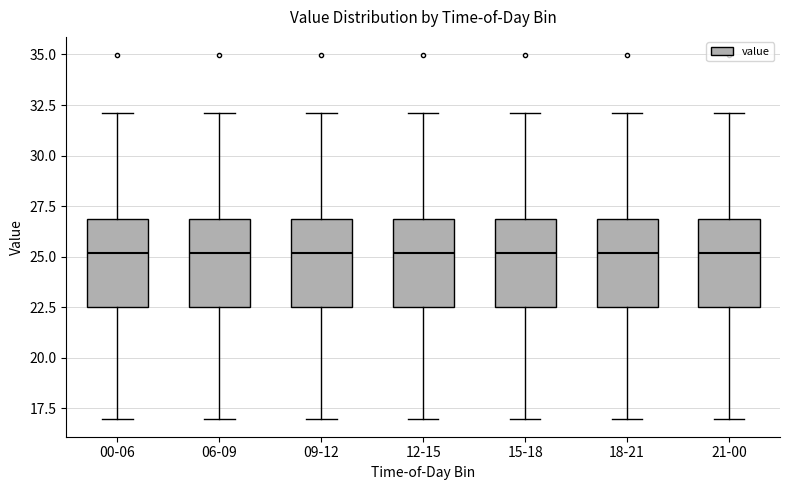

Reading left to right, transcribe this box plot: for each box, give where its median line is, the range the box spans, and where its two whiskers end, as read against the y-axis. The values are not printed on the chart, so give them approximately, as read against the axis.

00-06: median 25.0, box 22.5 to 27.0, whiskers 17.0 to 32.0
06-09: median 25.0, box 22.5 to 27.0, whiskers 17.0 to 32.0
09-12: median 25.0, box 22.5 to 27.0, whiskers 17.0 to 32.0
12-15: median 25.0, box 22.5 to 27.0, whiskers 17.0 to 32.0
15-18: median 25.0, box 22.5 to 27.0, whiskers 17.0 to 32.0
18-21: median 25.0, box 22.5 to 27.0, whiskers 17.0 to 32.0
21-00: median 25.0, box 22.5 to 27.0, whiskers 17.0 to 32.0